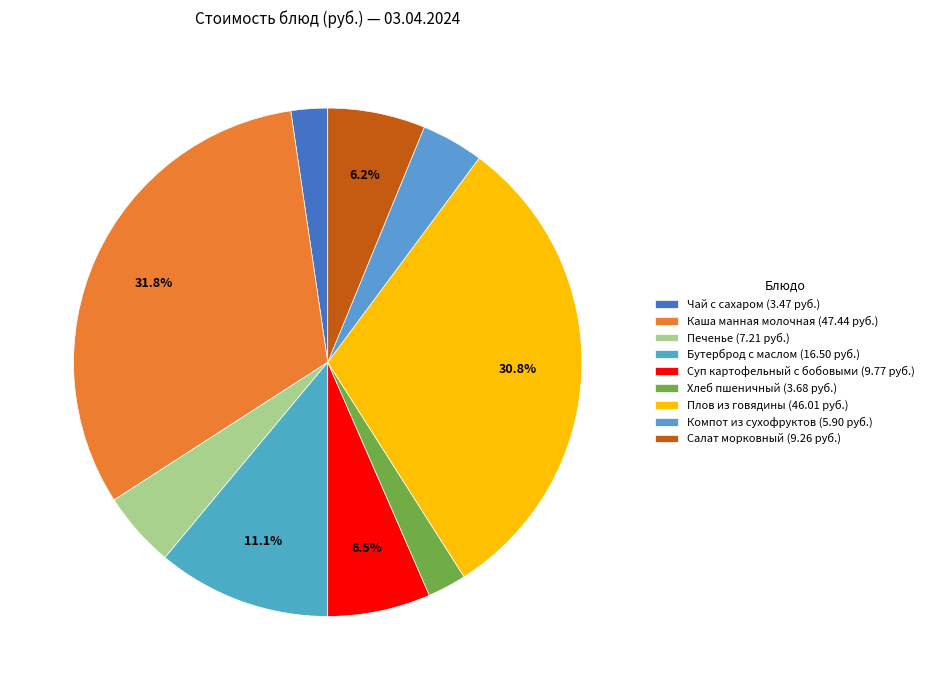

To the nearest percent, what is the average slice percentage?

11%